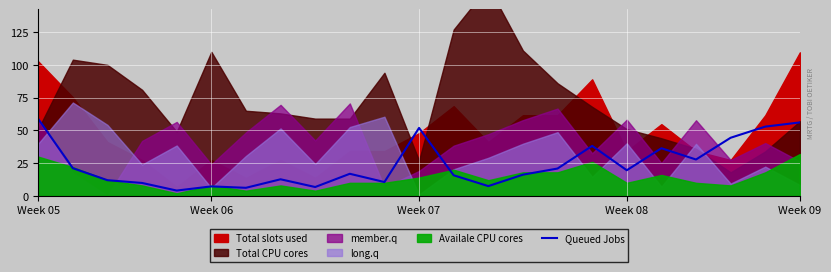

How many lines are shown in the chart?

1